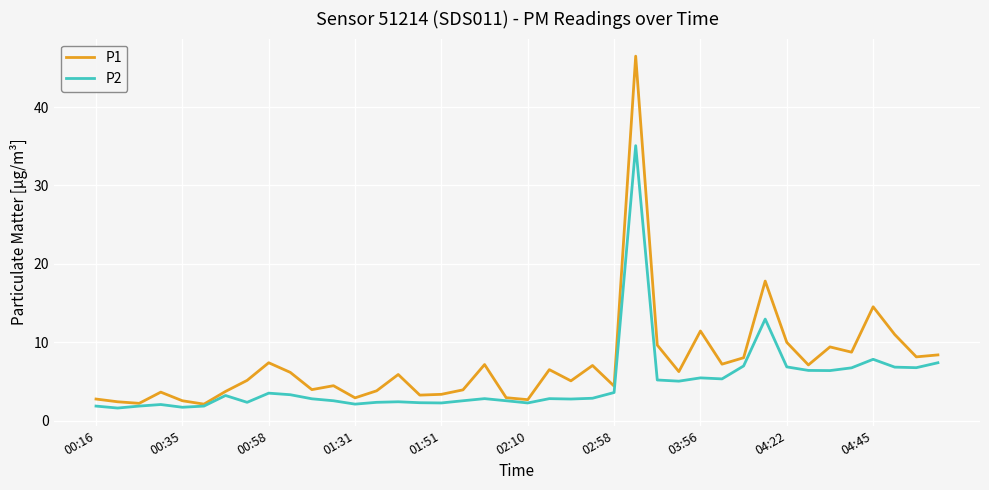

Which series has the largest total across all categories?

P1